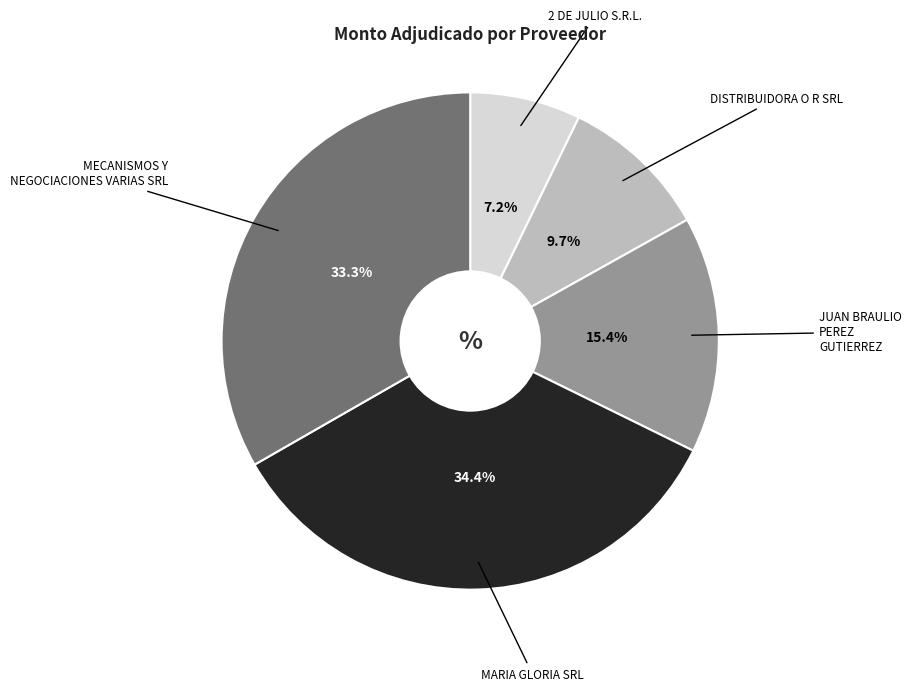

Count the number of slices in the pie.

5